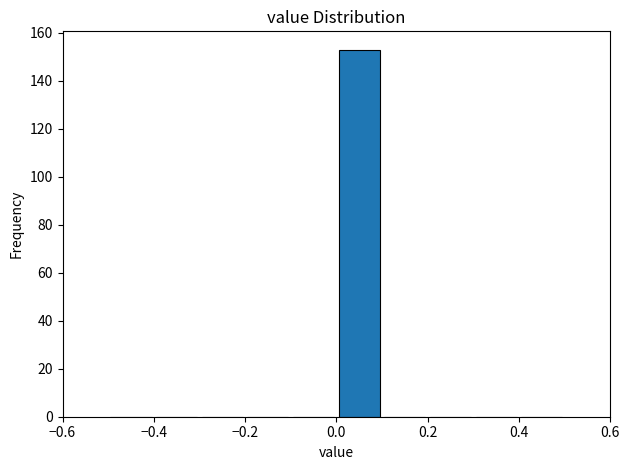

How tall is the bar that spans 0.0 to 0.1 on the x-axis? The values are not printed on the chart, so give them approximately, as read against the axis.

154